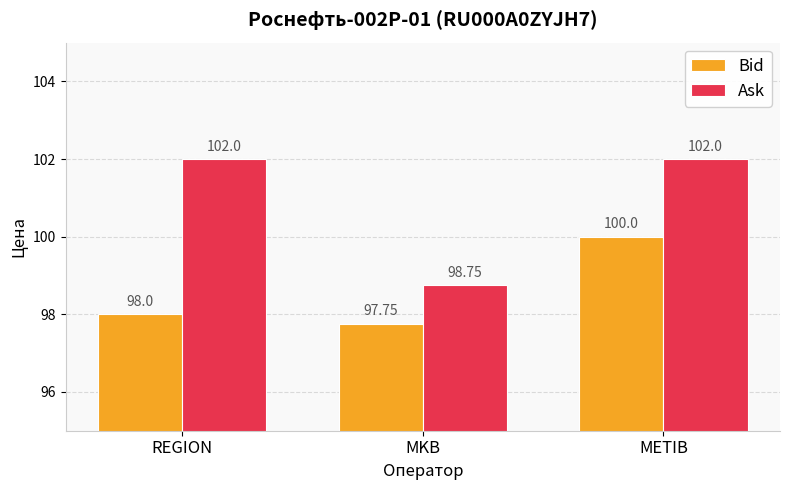

Where is Bid nearest to the value 98?

REGION